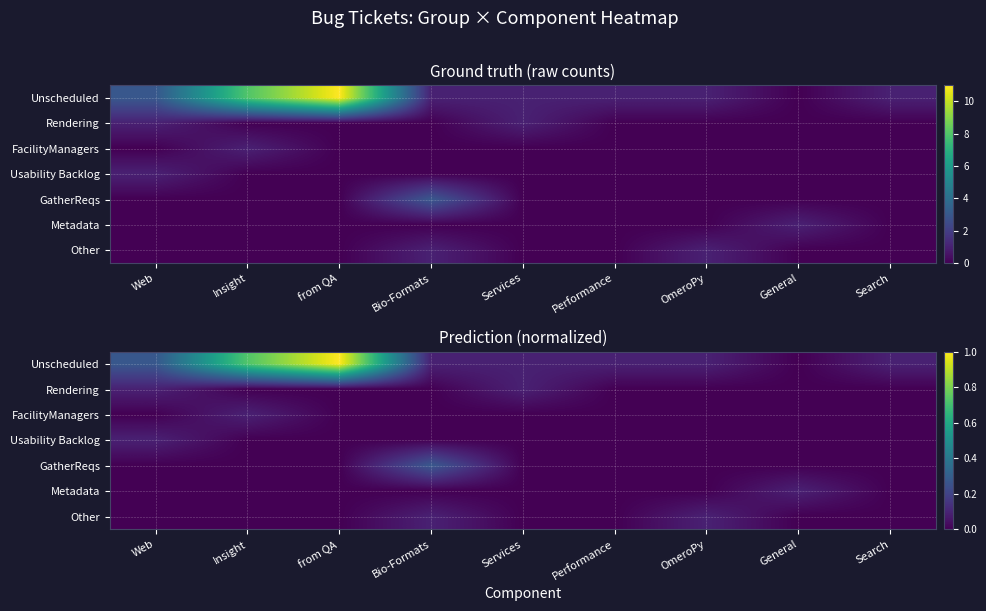

True or false: Unscheduled has a value of 0.1 at OmeroPy.

True